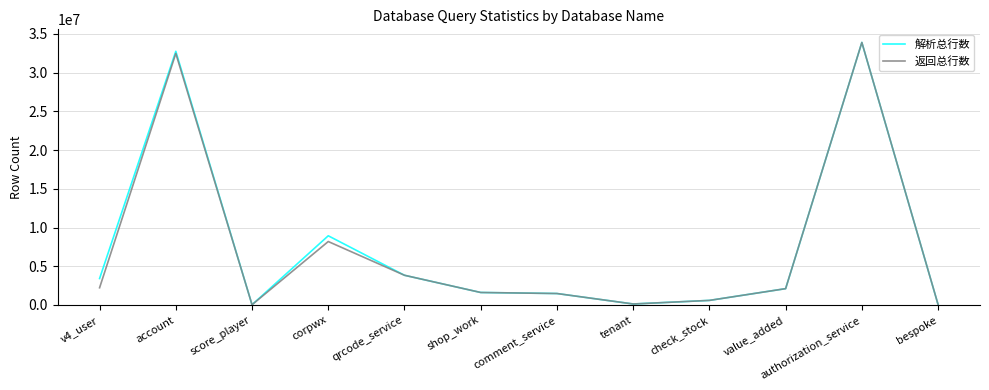

What is the sum of the 解析总行数 values at value_added and comment_service?

3590462